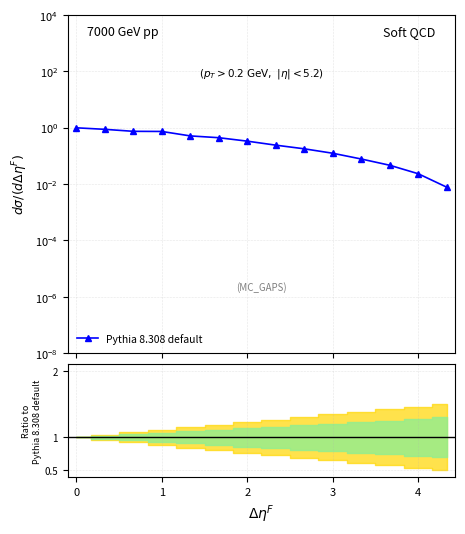

Rank the categories by value from lowest to highest.

13, 12, 11, 10, 9, 8, 7, 6, 5, 4, 3, 2, 1, 0